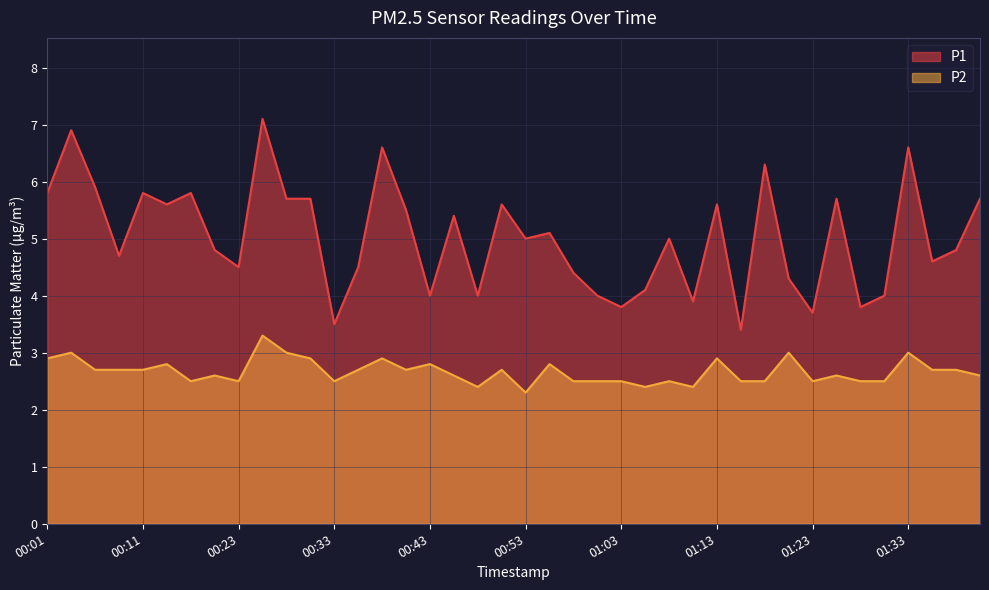

True or false: P2 and P1 intersect in this chart.

False